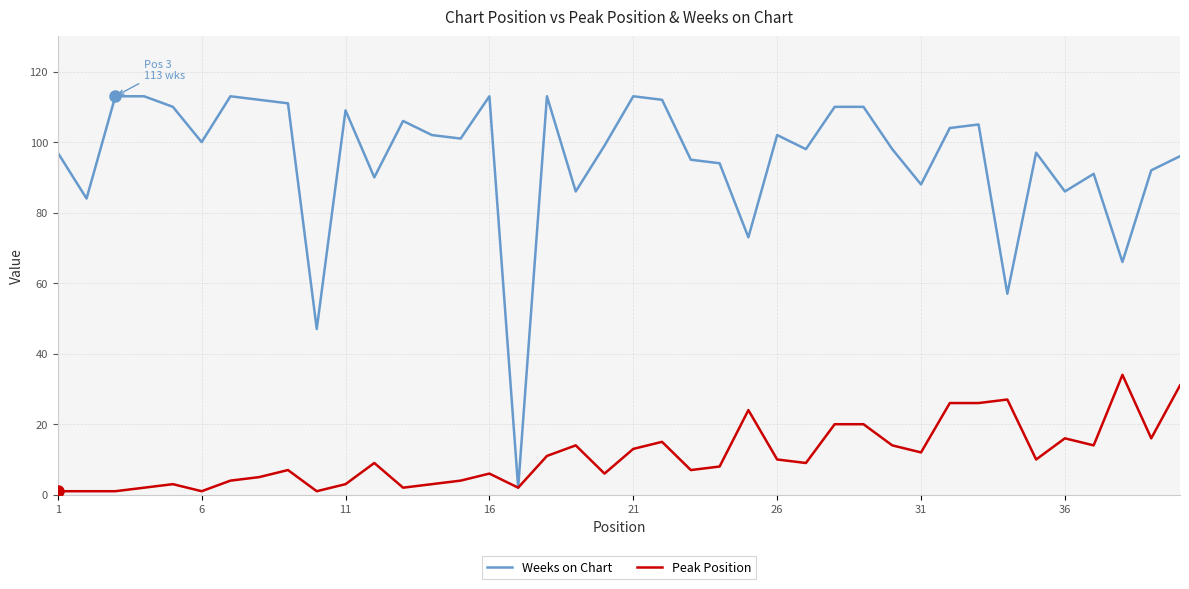

What is the greatest value displayed?

113